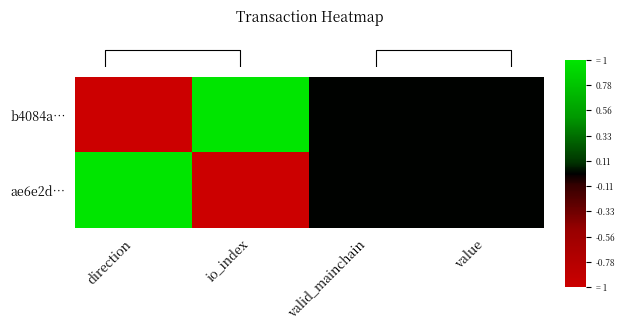

At how many categories does at least one series exceed 0?

2